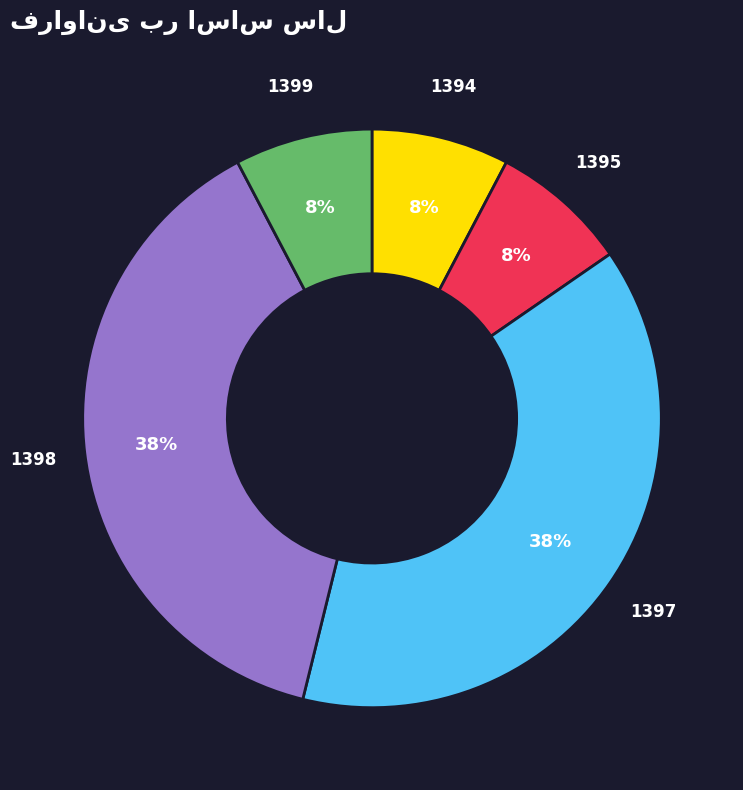

Is there a majority slice in this chart?

No